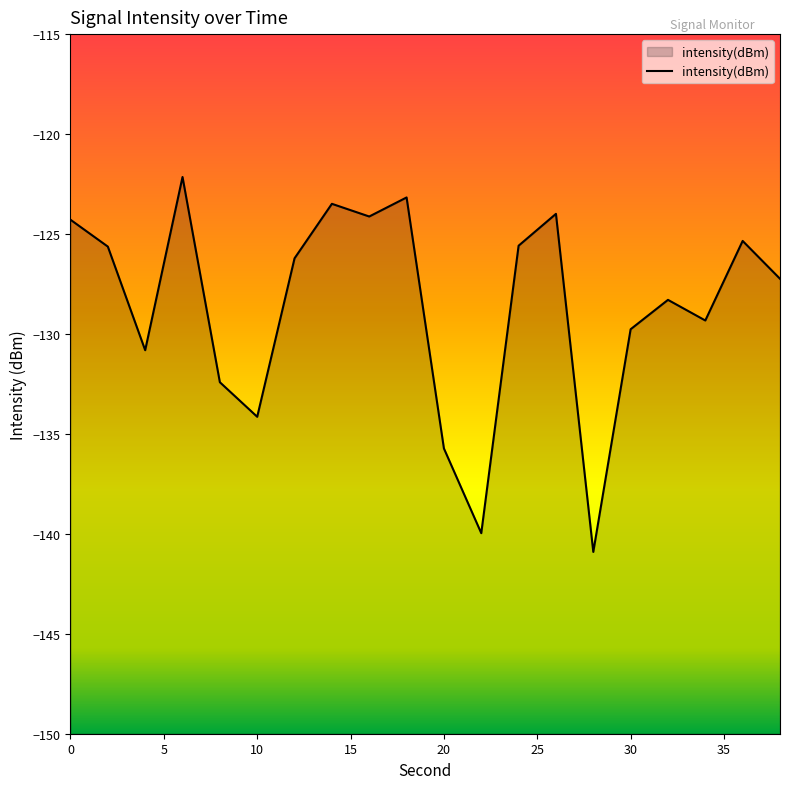

What is the change in value from 10 to 36?

+8.8